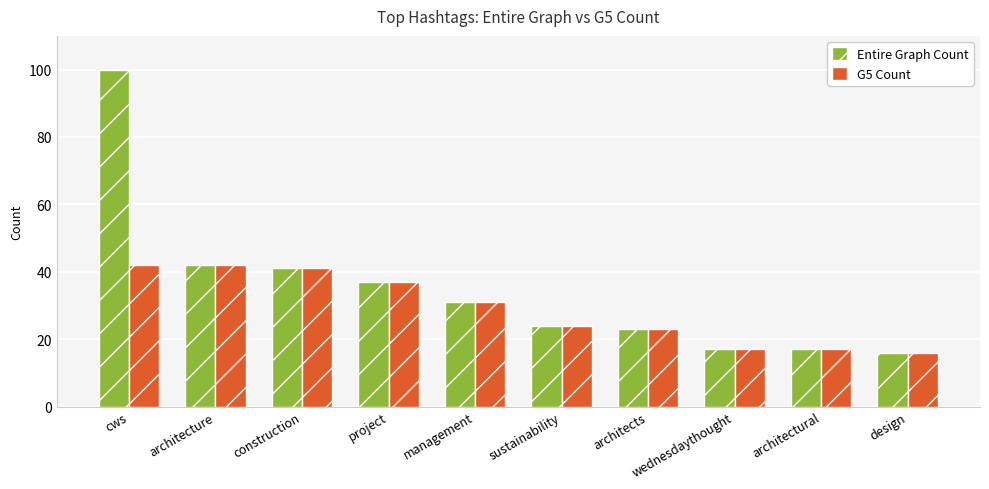

Rank the series by their average value, from highest to lowest.

Entire Graph Count, G5 Count